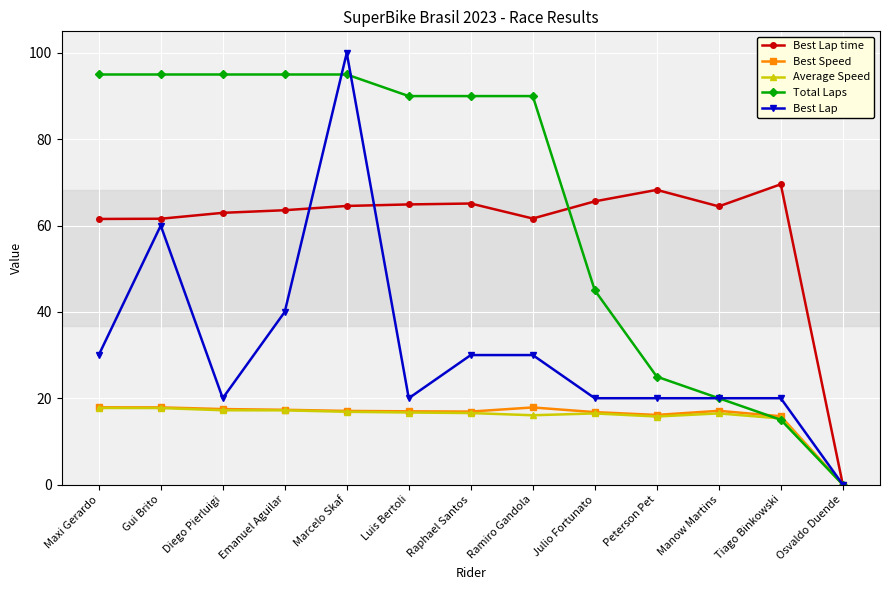

Does the chart have visible grid lines?

Yes